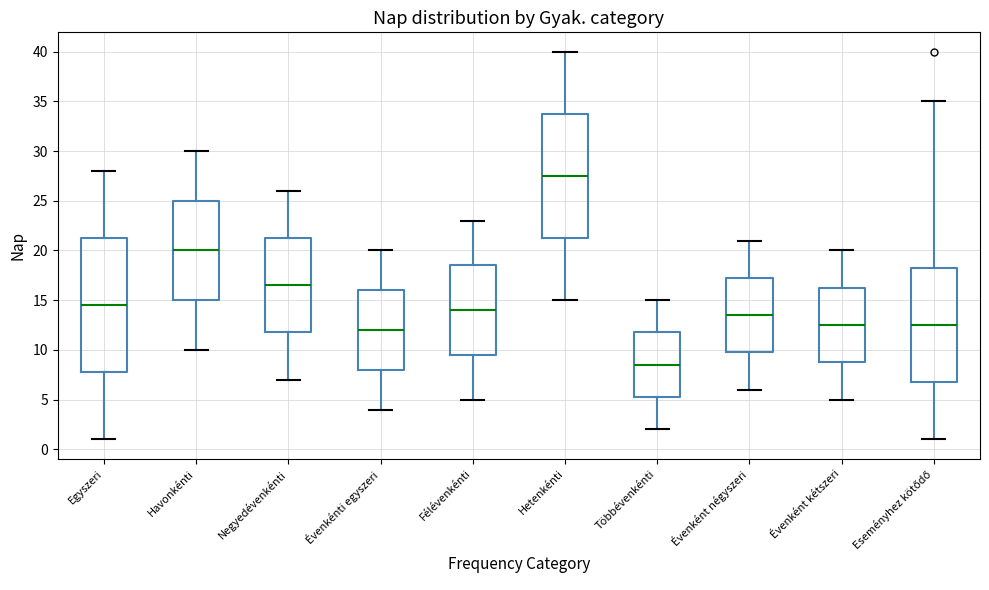

Which box has the lowest median line?

Többévenkénti